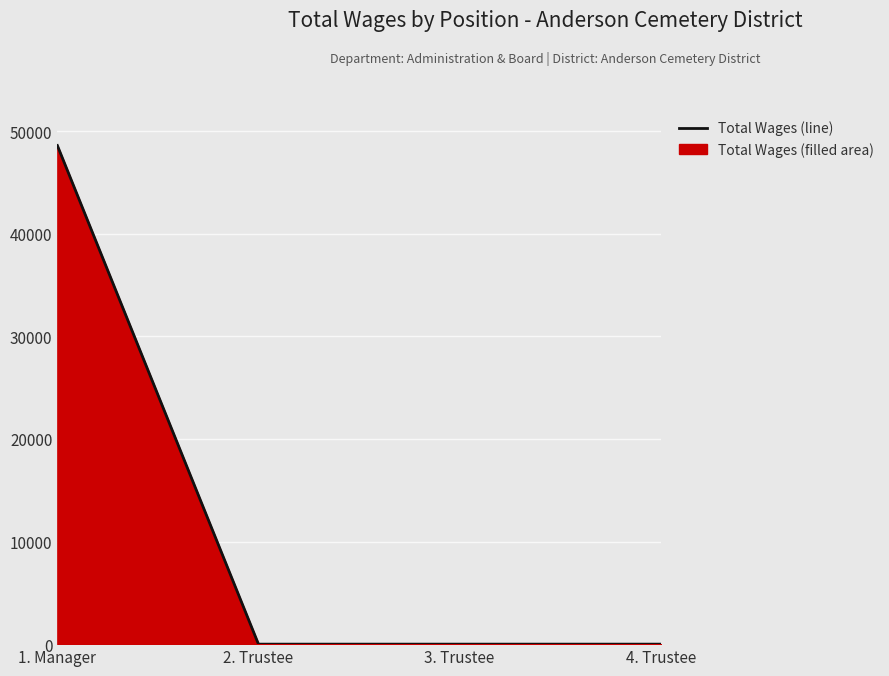

List the labels in order of value, smallest first.

2. Trustee, 3. Trustee, 4. Trustee, 1. Manager